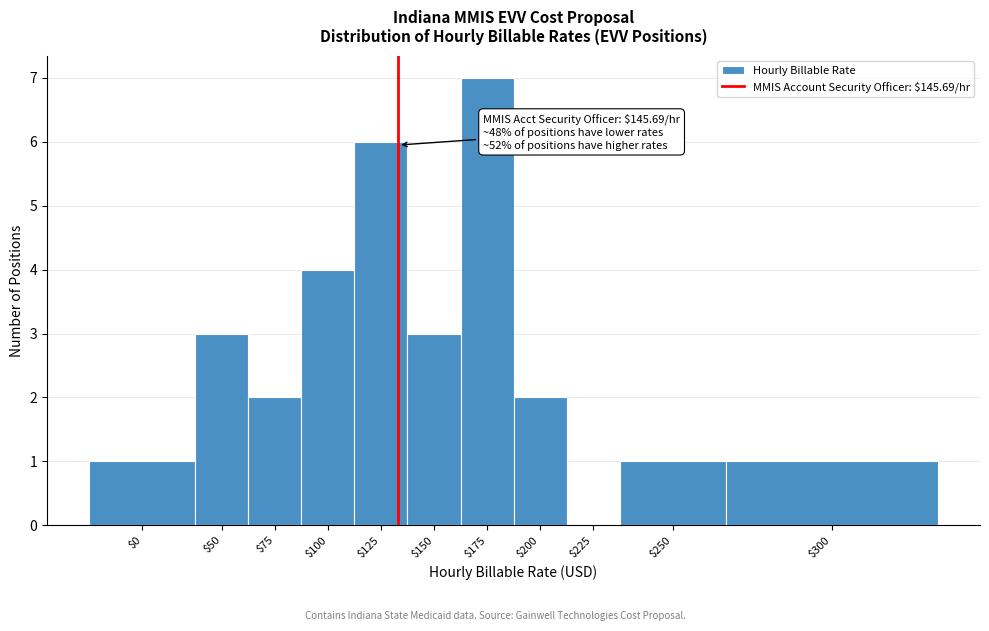

What is the greatest value displayed?

7